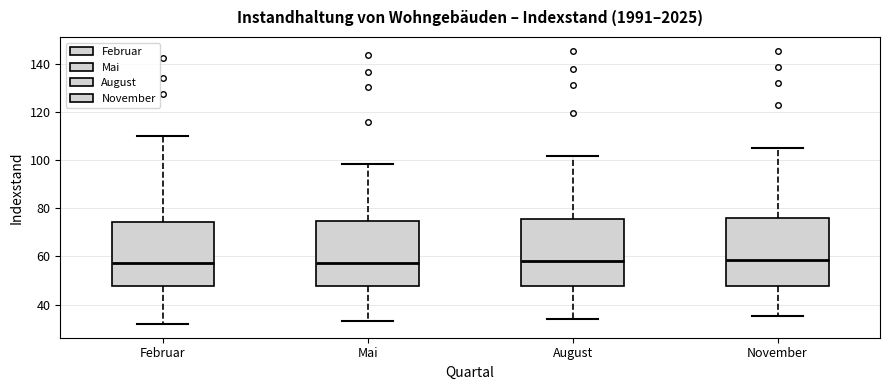

Reading left to right, read every box against the y-axis: the position of its median line, the range the box covers, and the ends of its whiskers. The values are not printed on the chart, so give them approximately, as read against the axis.

Februar: median 58, box 48 to 74, whiskers 32 to 110
Mai: median 58, box 48 to 74, whiskers 34 to 98
August: median 58, box 48 to 76, whiskers 34 to 102
November: median 58, box 48 to 76, whiskers 36 to 106